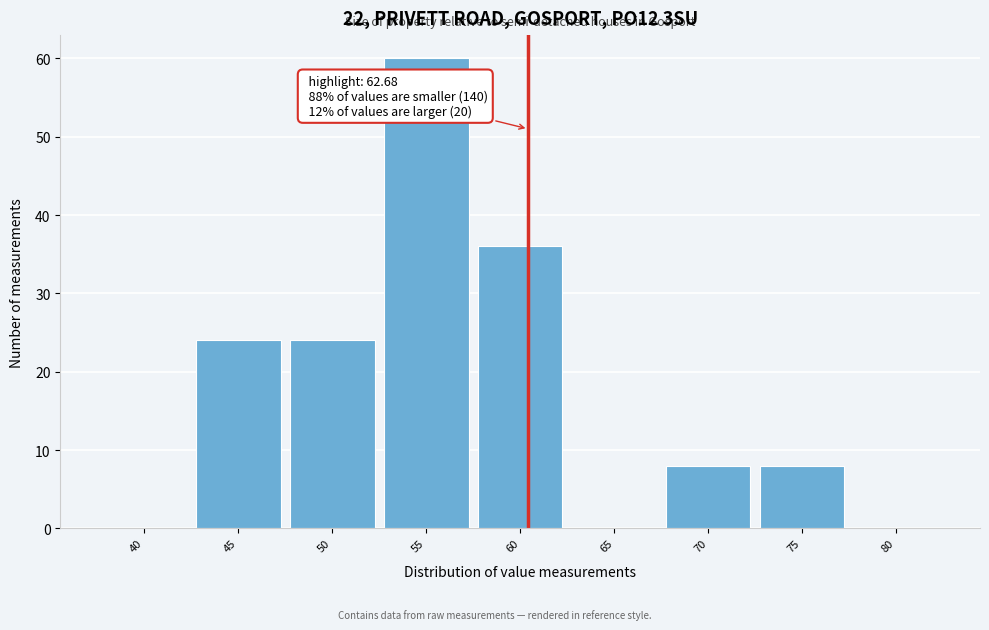

Reading right to left, what are all the values shown in this chart?

80=0	75=8	70=8	65=0	60=36	55=60	50=24	45=24	40=0